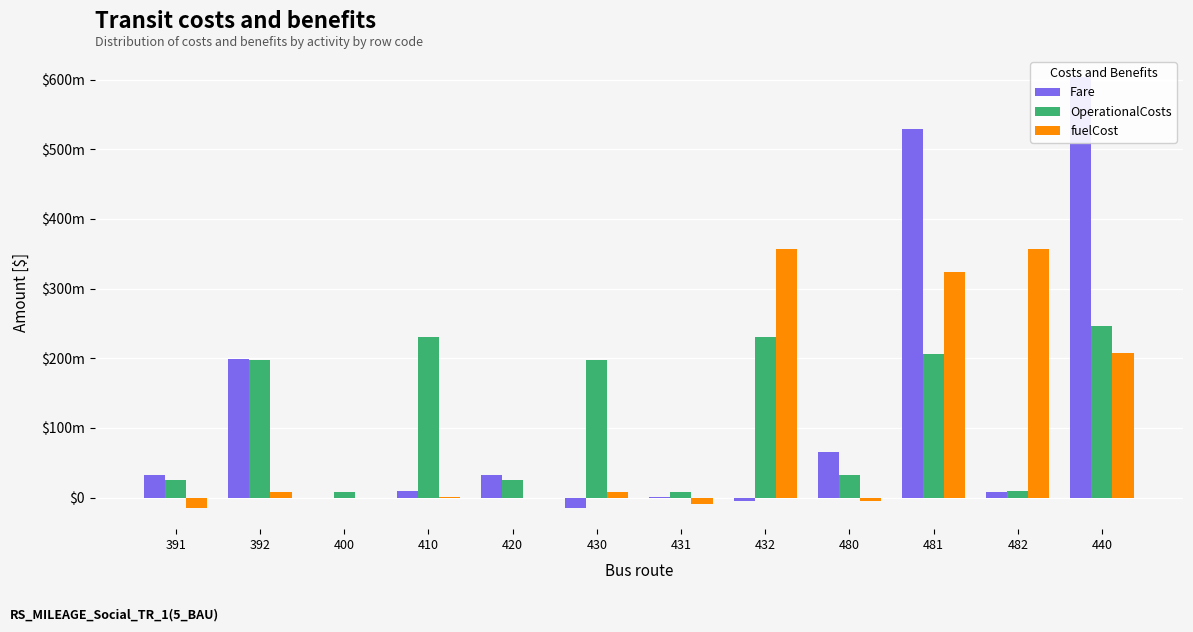

How many groups of bars are there?

12